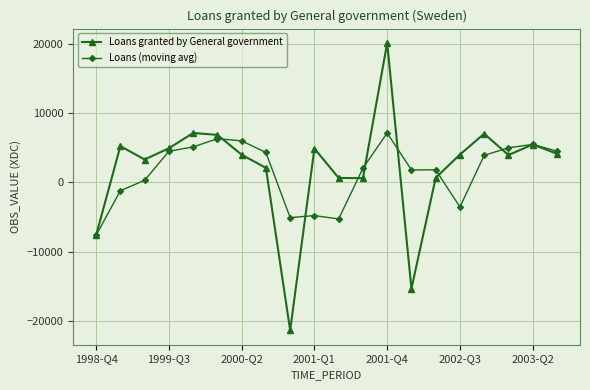

True or false: Loans (moving avg) and Loans granted by General government intersect in this chart.

True